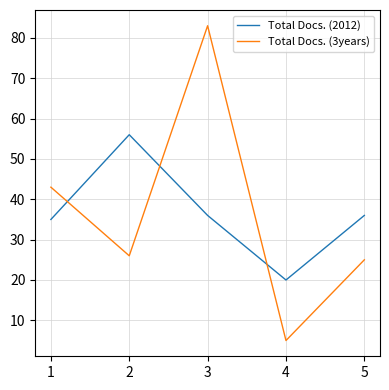

Does the chart display data point markers on the line(s)?

No